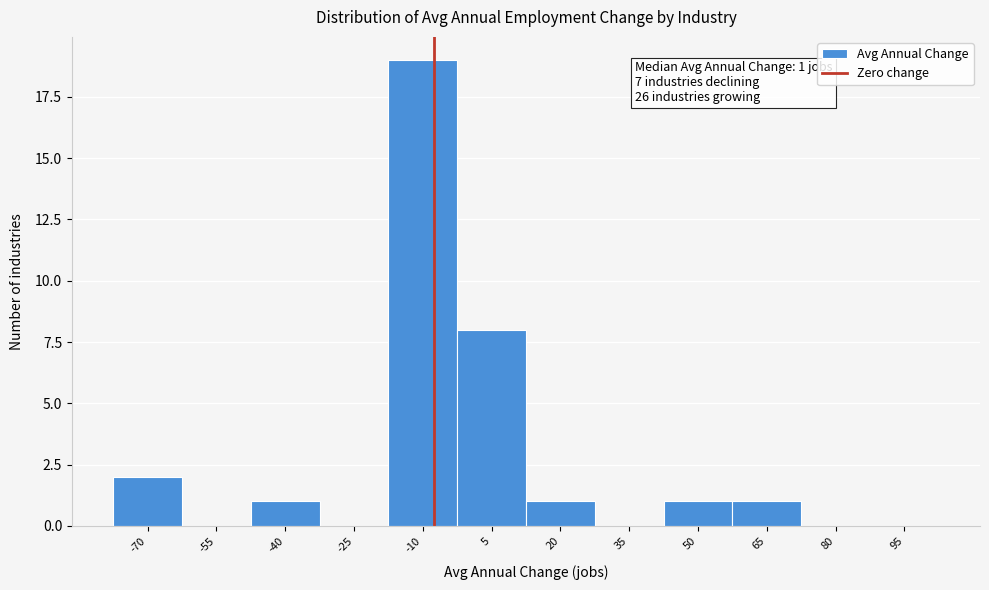

Reading right to left, transcribe all the data shown in this chart.

95=0	80=0	65=1	50=1	35=0	20=1	5=8	-10=19	-25=0	-40=1	-55=0	-70=2